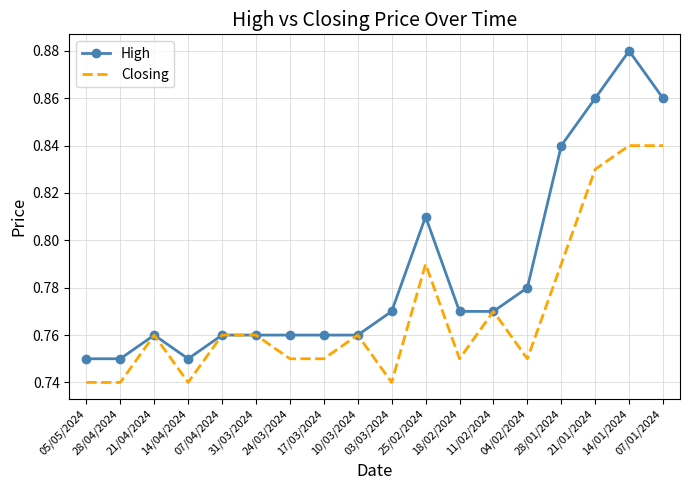

What are all the series names shown in the legend?

High, Closing